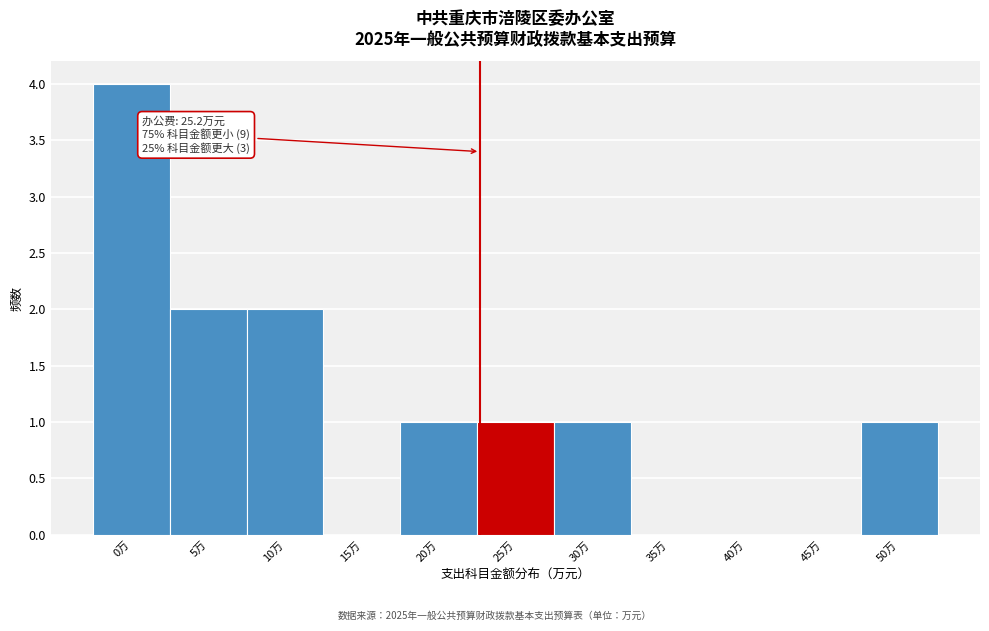

Reading right to left, transcribe all the data shown in this chart.

50万=1	45万=0	40万=0	35万=0	30万=1	25万=1	20万=1	15万=0	10万=2	5万=2	0万=4